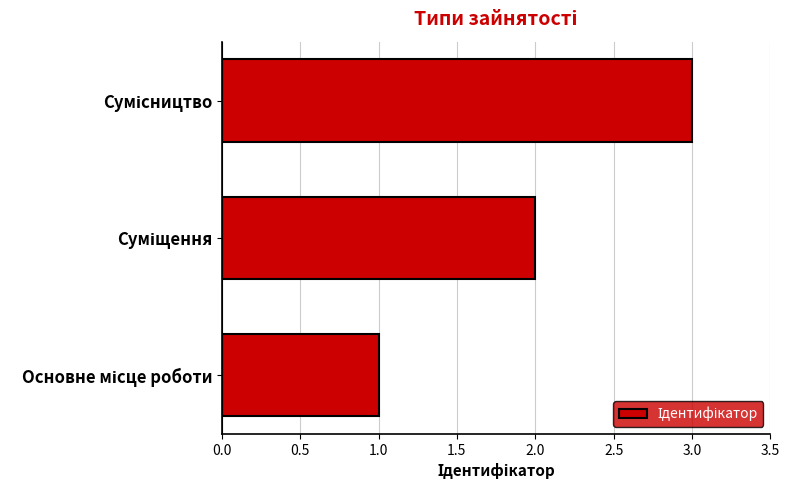

Count the values in the range 1 to 3.

3